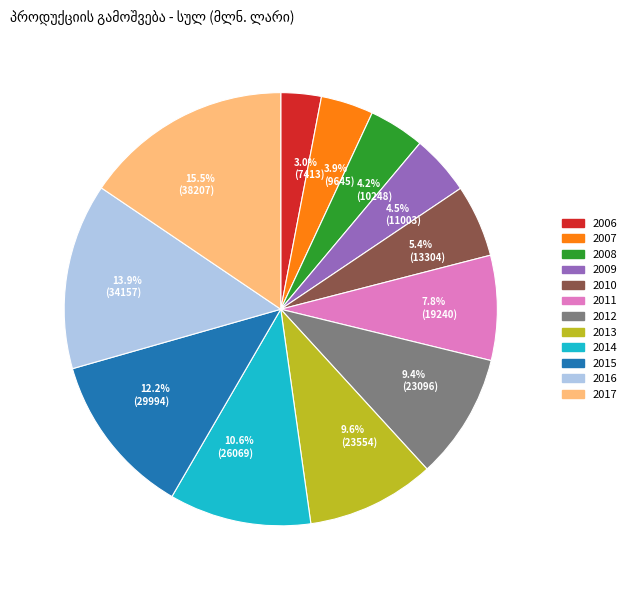

What is the ratio of the value at 2011 to the value at 2017?

0.5